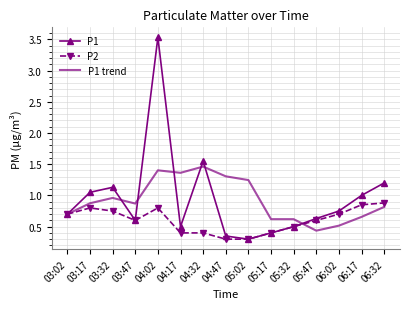

List the series in order of their peak value, highest first.

P1, P1 trend, P2